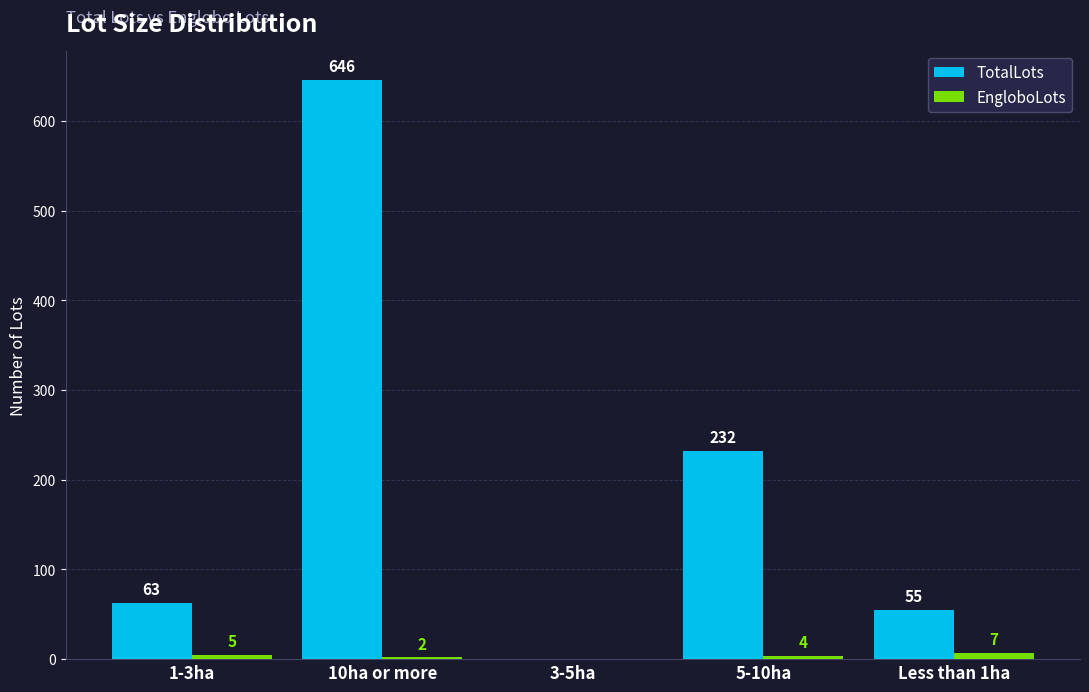

How many positive values does the EngloboLots series have?

4